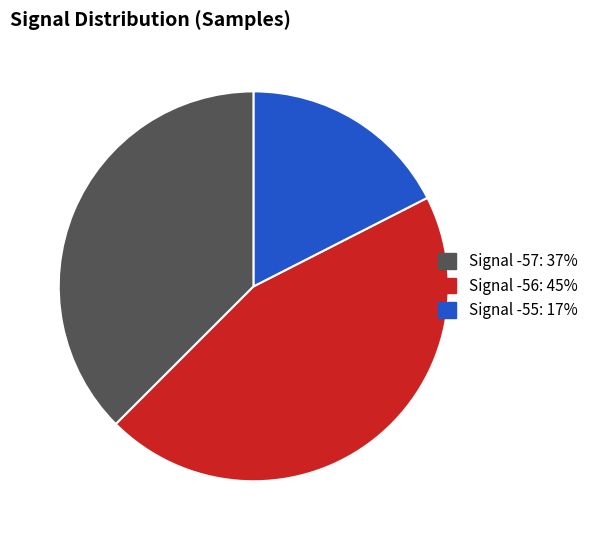

Is there a majority slice in this chart?

No